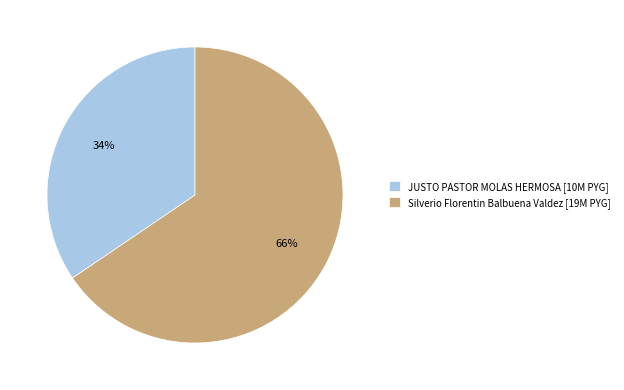

To the nearest percent, what percentage of the pie is Silverio Florentin Balbuena Valdez?

66%